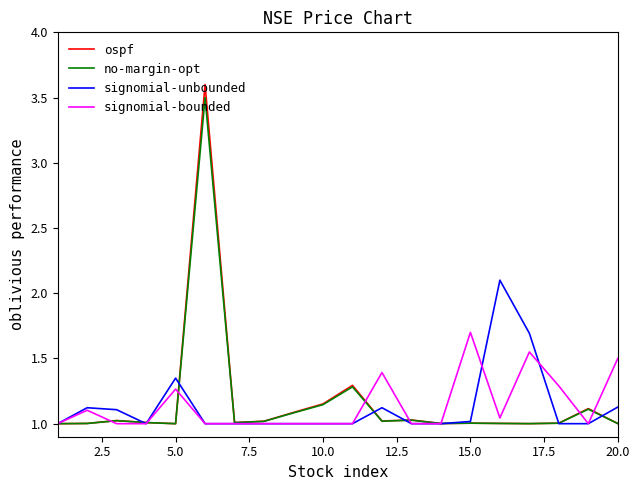

How many lines are shown in the chart?

4